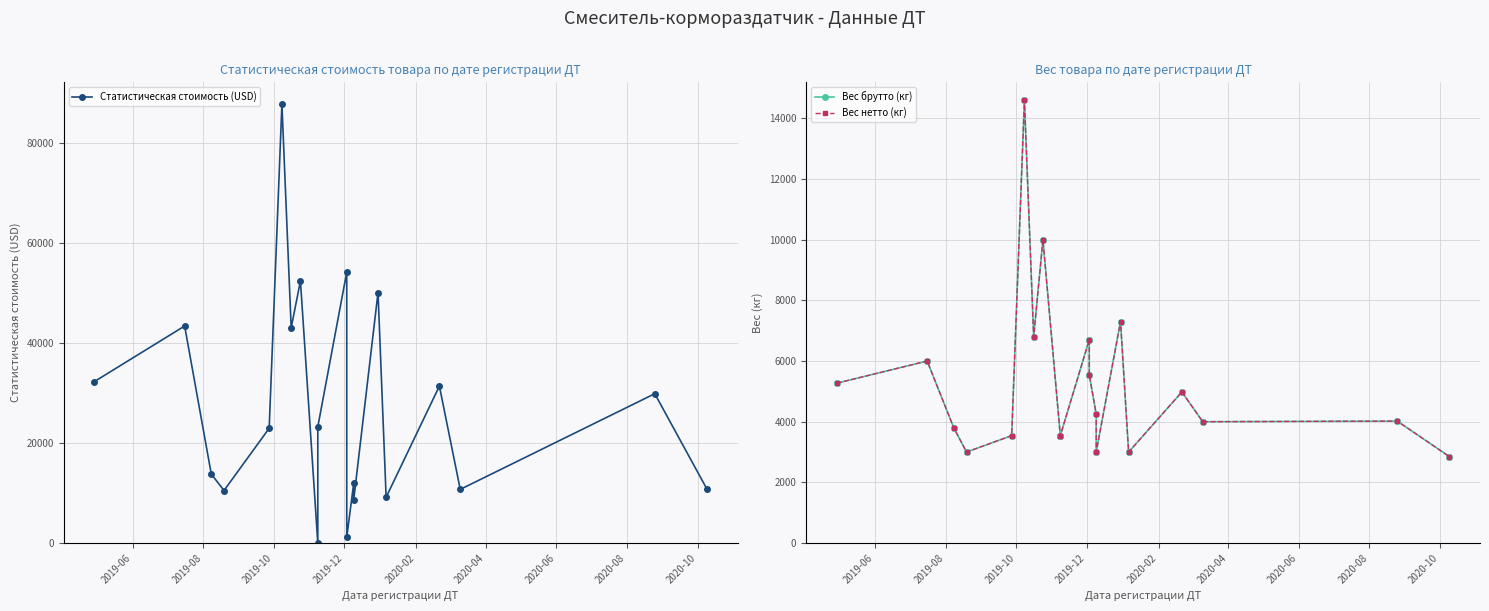

At how many categories does at least one series exceed 41215?

6